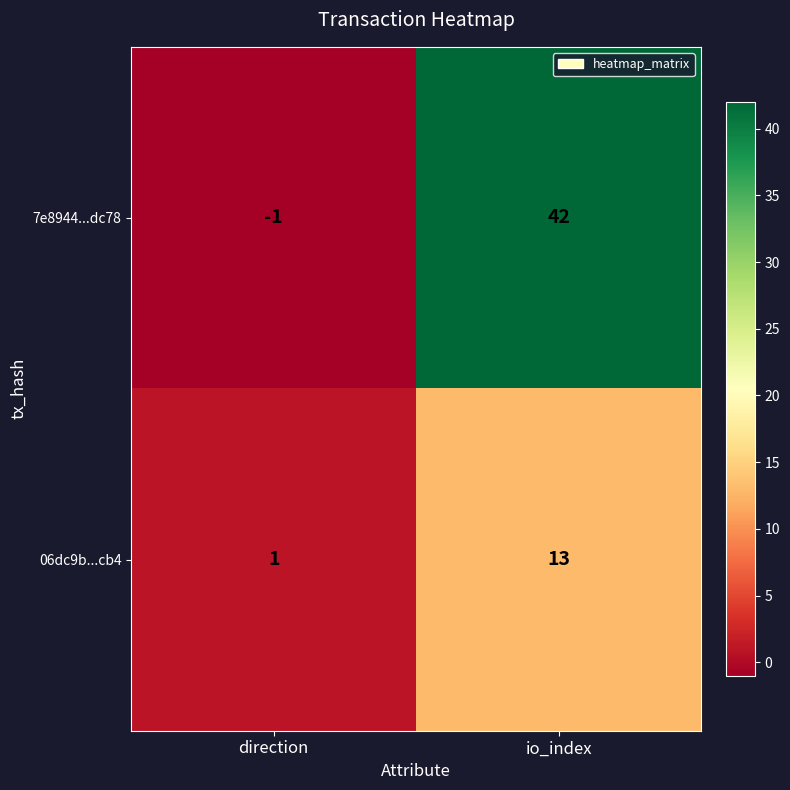

Which label corresponds to the smallest value in the chart?

direction